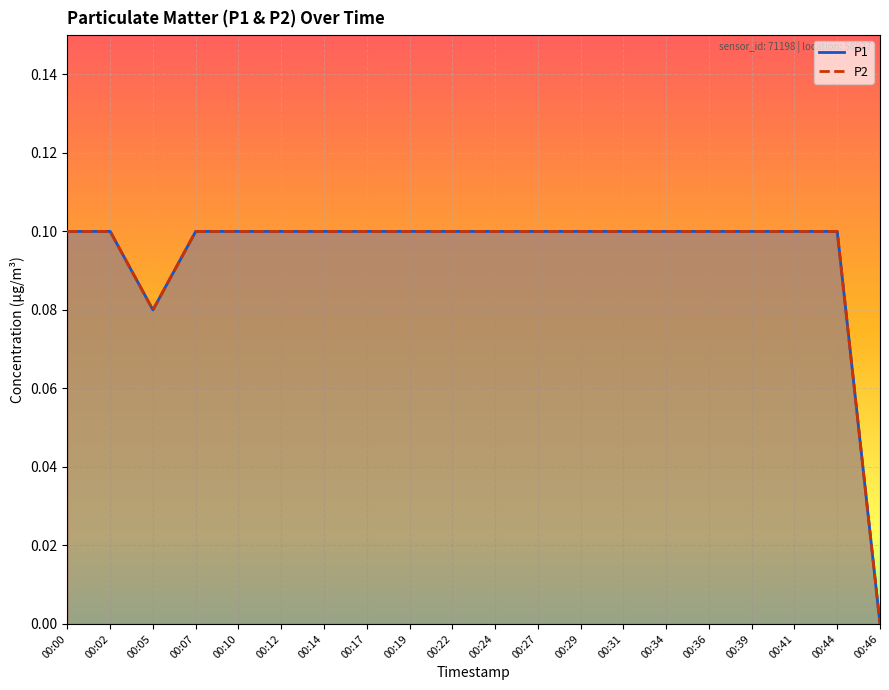

Where is P1 nearest to the value 0?

00:46